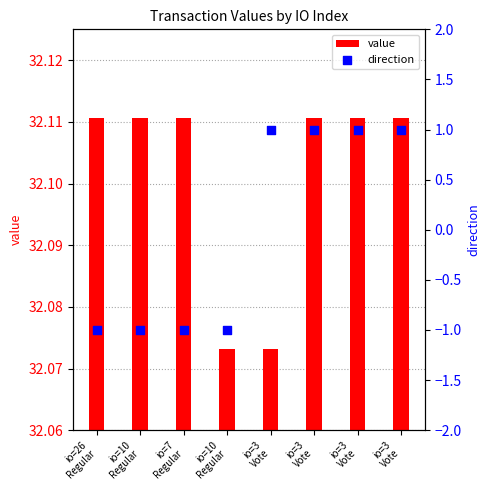

At which category is the sum across all series the highest?

io=3
Vote